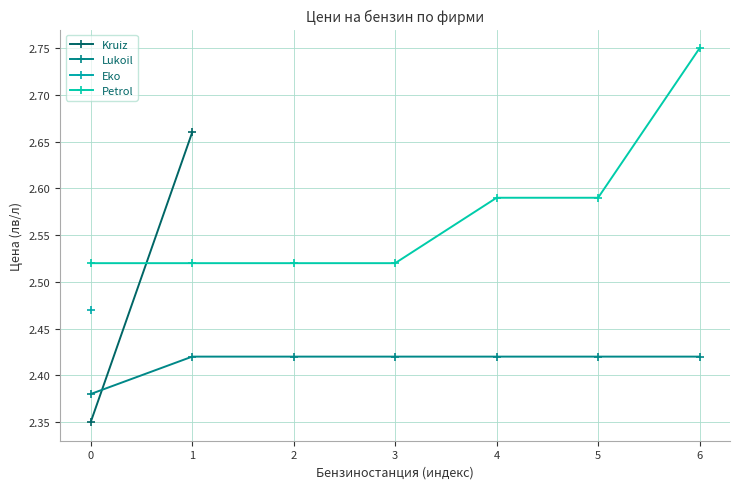

Count the Lukoil values in the range 2 to 3.

7